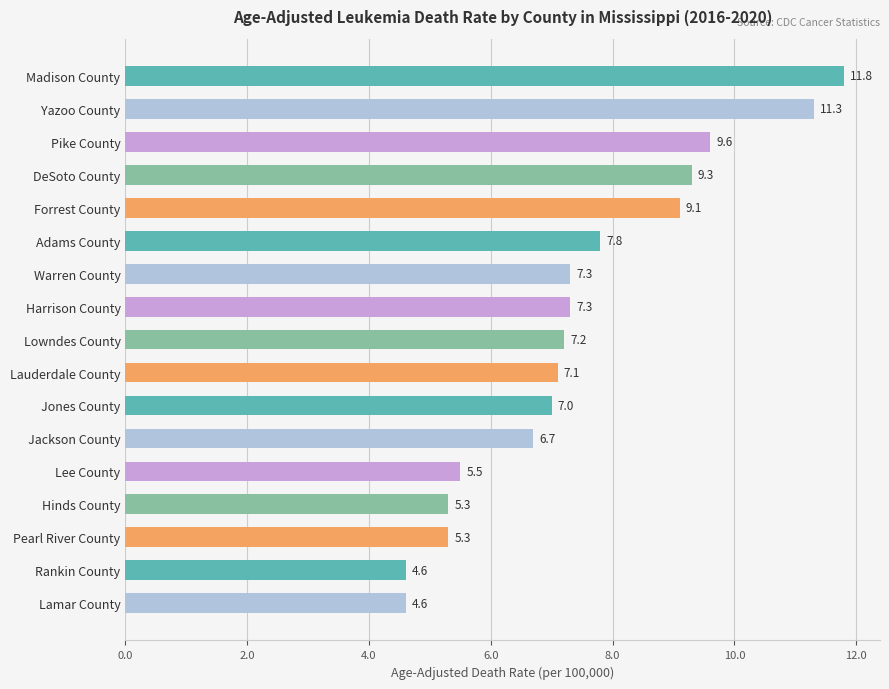

What is the label of the 16th bar from the bottom?

Yazoo County